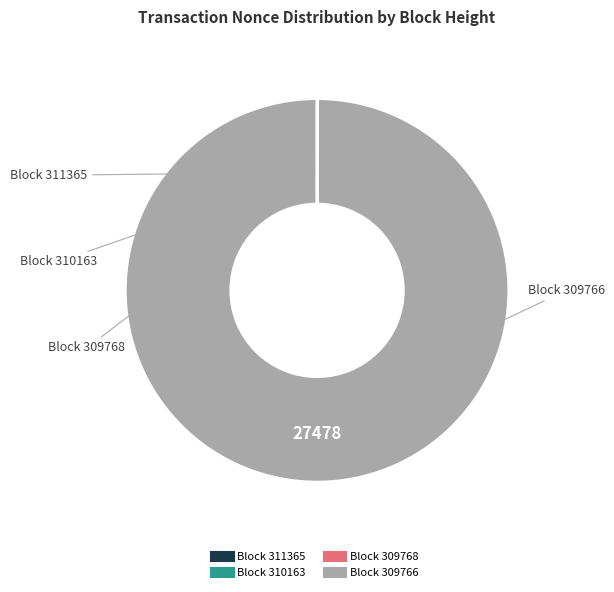

Does any single category account for the majority?

Yes